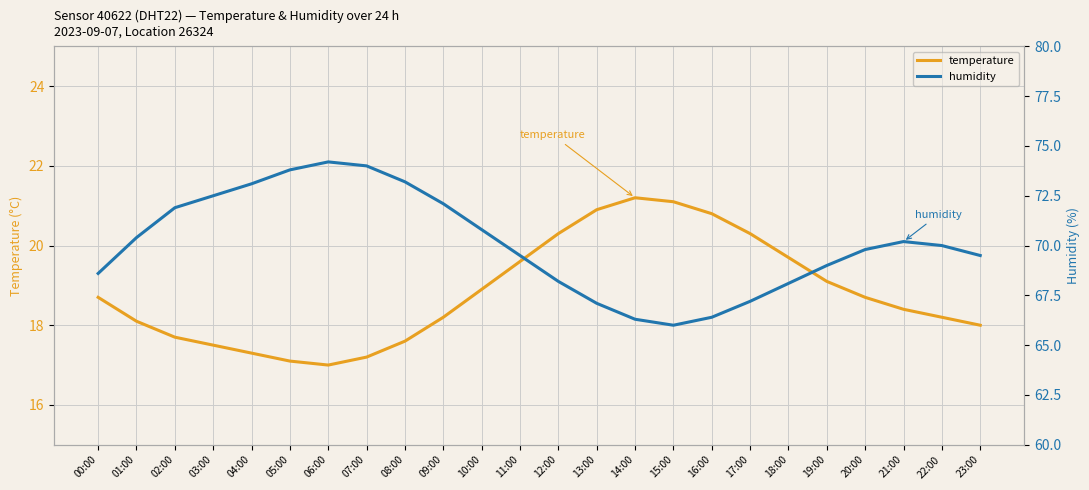

Reading left to right, what are all the values shown in this chart?

temperature: 00:00=18.7	01:00=18.1	02:00=17.7	03:00=17.5	04:00=17.3	05:00=17.1	06:00=17.0	07:00=17.2	08:00=17.6	09:00=18.2	10:00=18.9	11:00=19.6	12:00=20.3	13:00=20.9	14:00=21.2	15:00=21.1	16:00=20.8	17:00=20.3	18:00=19.7	19:00=19.1	20:00=18.7	21:00=18.4	22:00=18.2	23:00=18.0
humidity: 00:00=68.6	01:00=70.4	02:00=71.9	03:00=72.5	04:00=73.1	05:00=73.8	06:00=74.2	07:00=74.0	08:00=73.2	09:00=72.1	10:00=70.8	11:00=69.5	12:00=68.2	13:00=67.1	14:00=66.3	15:00=66.0	16:00=66.4	17:00=67.2	18:00=68.1	19:00=69.0	20:00=69.8	21:00=70.2	22:00=70.0	23:00=69.5